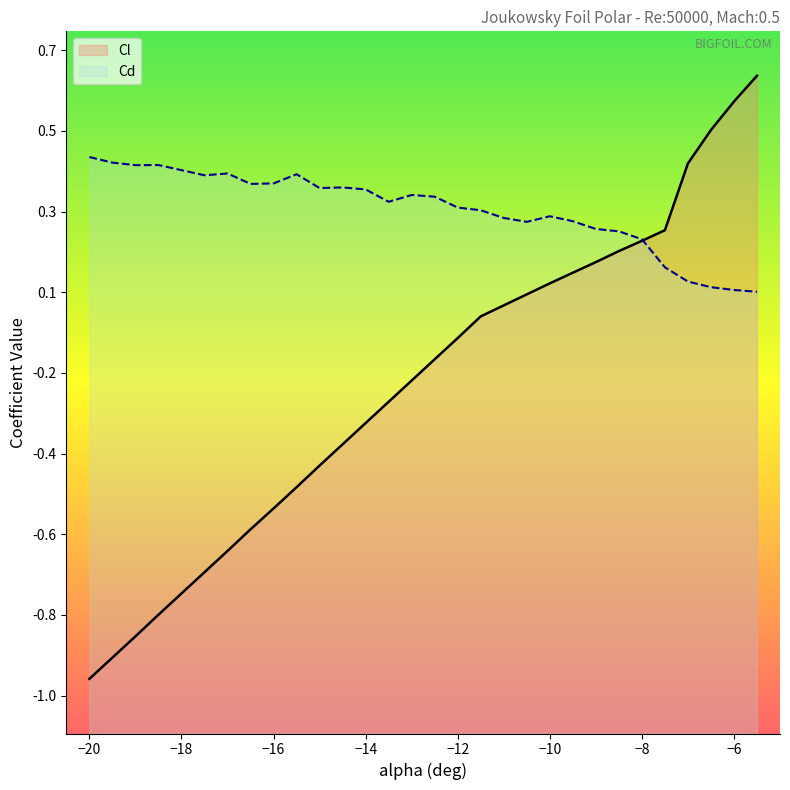

True or false: Cl has more than 1 interior local peaks.

False